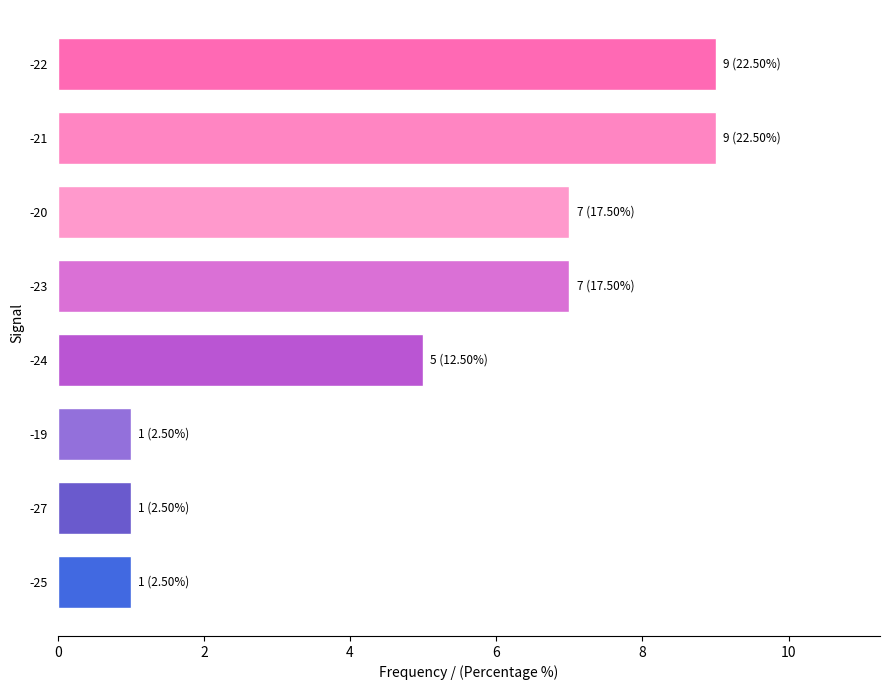

What is the difference between the maximum and minimum values?

8